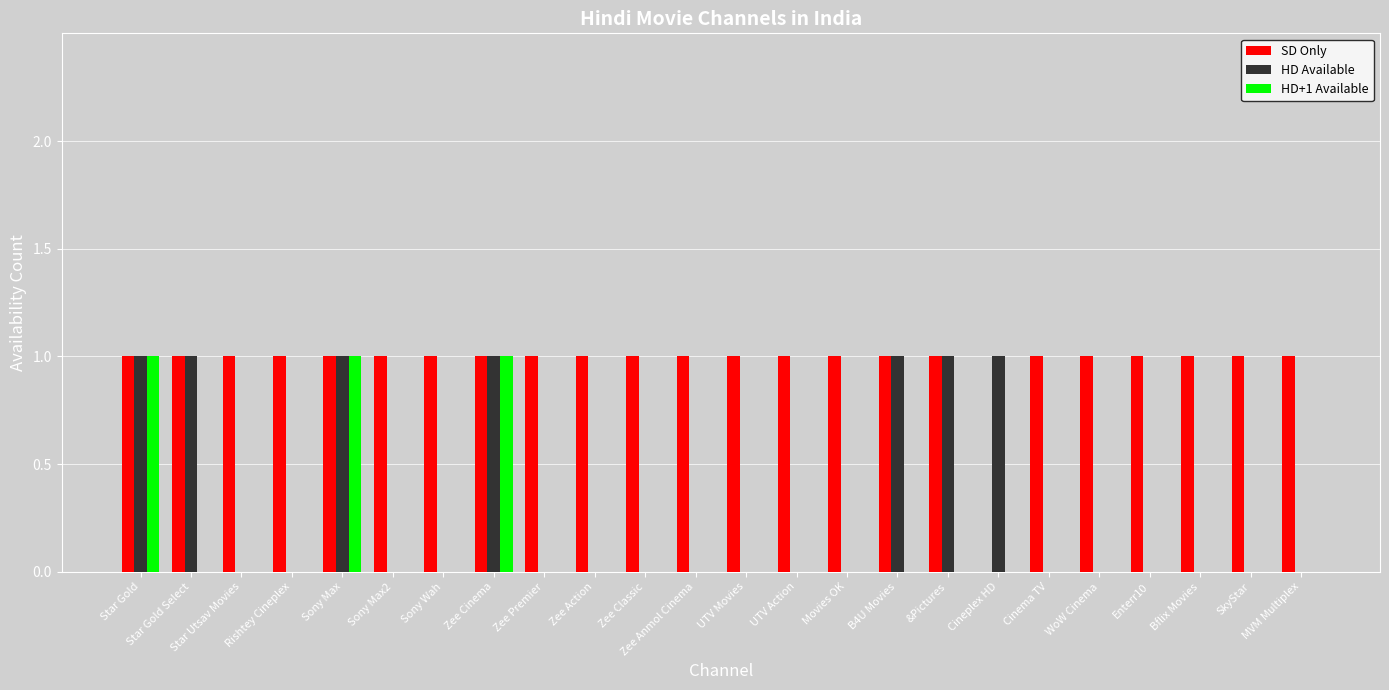

Reading right to left, extract all data points from this chart.

SD Only: MVM Multiplex=1	SkyStar=1	Bflix Movies=1	Enterr10=1	WoW Cinema=1	Cinema TV=1	Cineplex HD=0	&Pictures=1	B4U Movies=1	Movies OK=1	UTV Action=1	UTV Movies=1	Zee Anmol Cinema=1	Zee Classic=1	Zee Action=1	Zee Premier=1	Zee Cinema=1	Sony Wah=1	Sony Max2=1	Sony Max=1	Rishtey Cineplex=1	Star Utsav Movies=1	Star Gold Select=1	Star Gold=1
HD Available: MVM Multiplex=0	SkyStar=0	Bflix Movies=0	Enterr10=0	WoW Cinema=0	Cinema TV=0	Cineplex HD=1	&Pictures=1	B4U Movies=1	Movies OK=0	UTV Action=0	UTV Movies=0	Zee Anmol Cinema=0	Zee Classic=0	Zee Action=0	Zee Premier=0	Zee Cinema=1	Sony Wah=0	Sony Max2=0	Sony Max=1	Rishtey Cineplex=0	Star Utsav Movies=0	Star Gold Select=1	Star Gold=1
HD+1 Available: MVM Multiplex=0	SkyStar=0	Bflix Movies=0	Enterr10=0	WoW Cinema=0	Cinema TV=0	Cineplex HD=0	&Pictures=0	B4U Movies=0	Movies OK=0	UTV Action=0	UTV Movies=0	Zee Anmol Cinema=0	Zee Classic=0	Zee Action=0	Zee Premier=0	Zee Cinema=1	Sony Wah=0	Sony Max2=0	Sony Max=1	Rishtey Cineplex=0	Star Utsav Movies=0	Star Gold Select=0	Star Gold=1